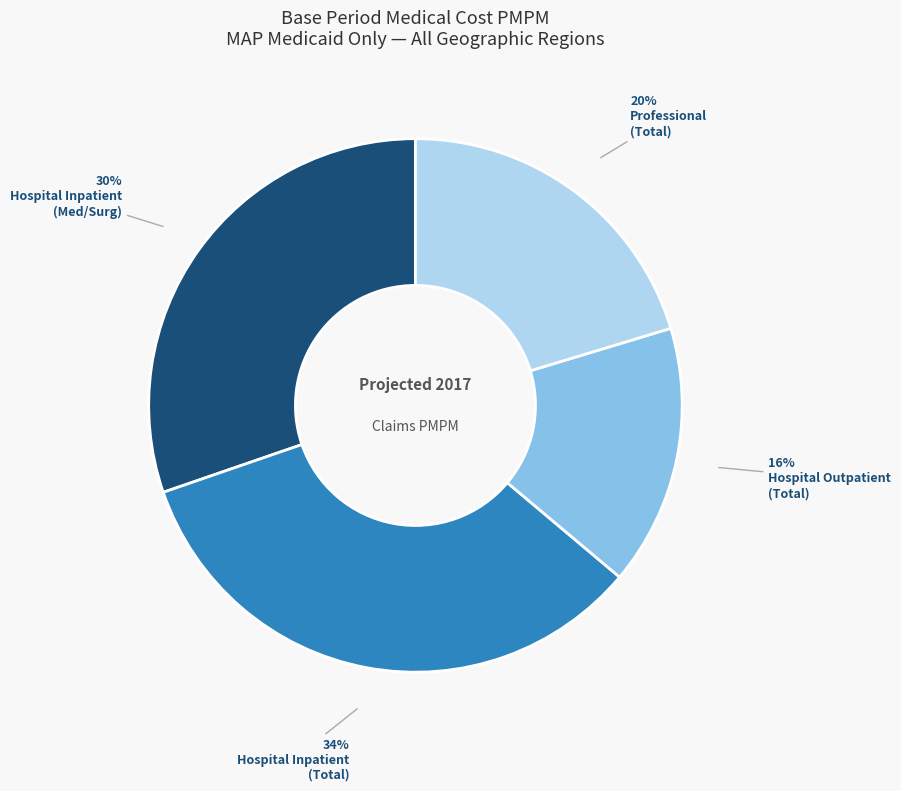

Is there any slice that represents more than half of the pie?

No